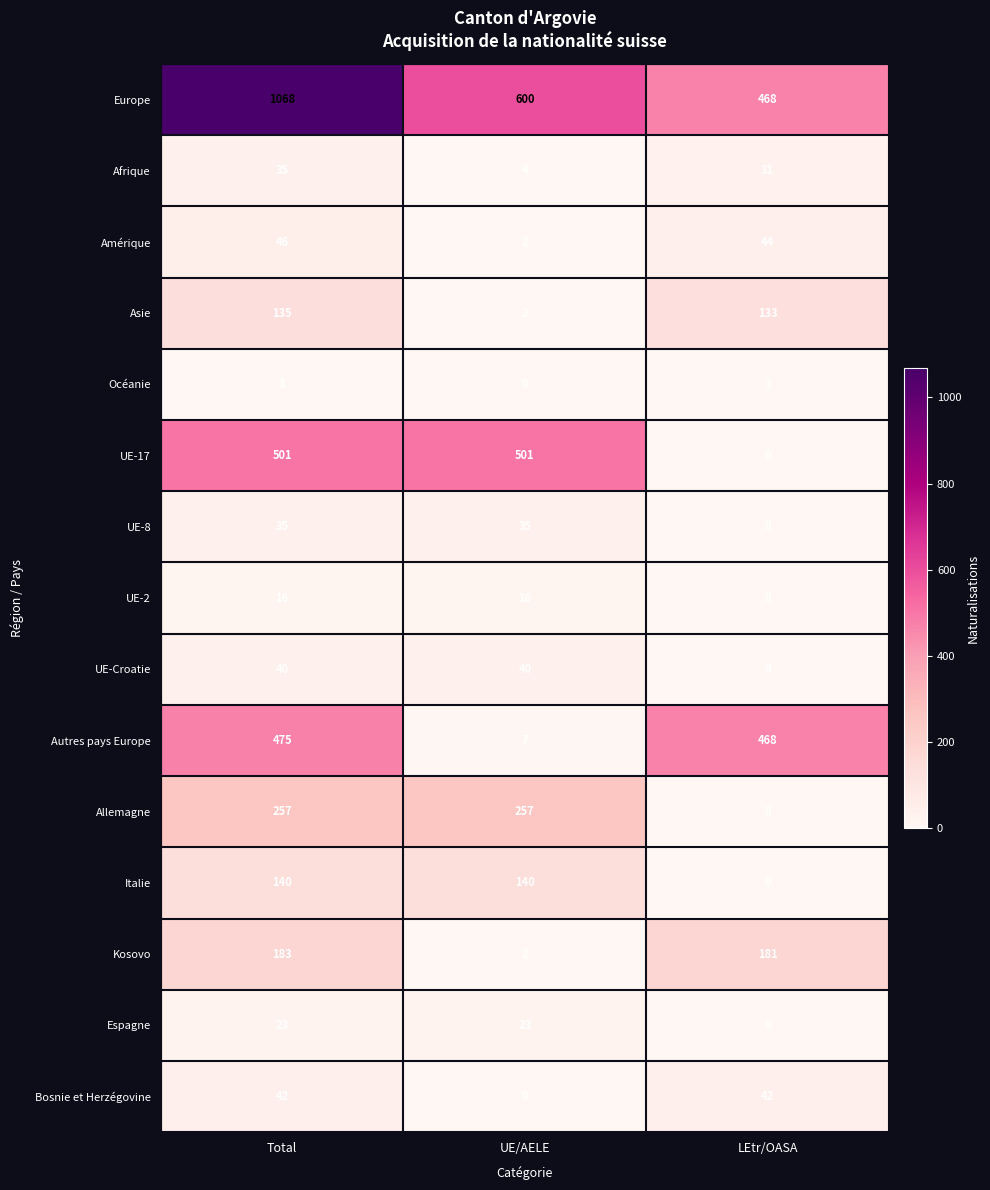

At which category is the sum across all series the highest?

Total